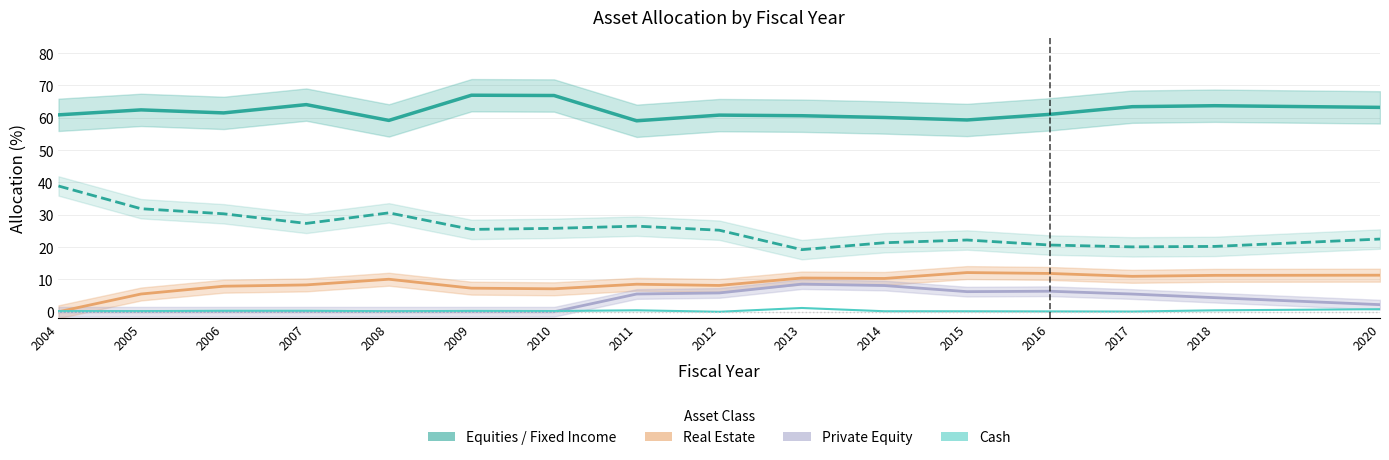

Where do Real Estate and Cash first cross each other?

2004 and 2005